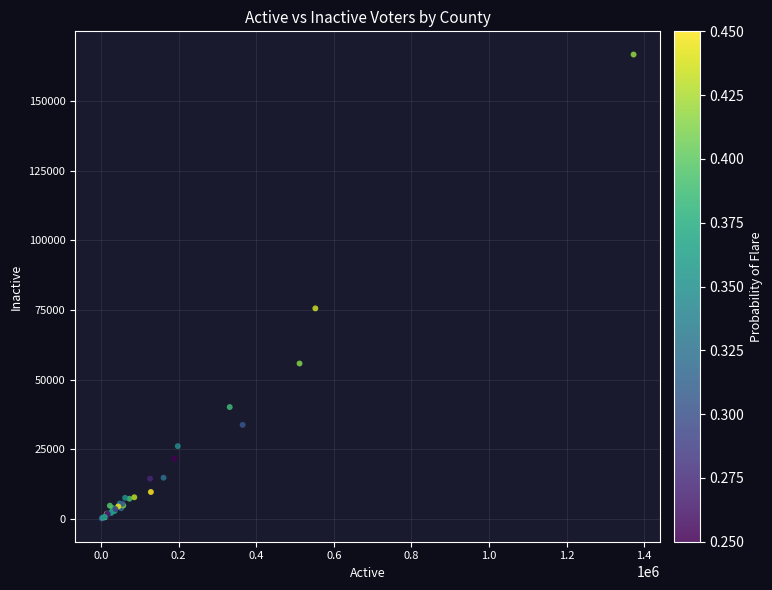

What Y value in the scatter plot is closest to 83381?

75539